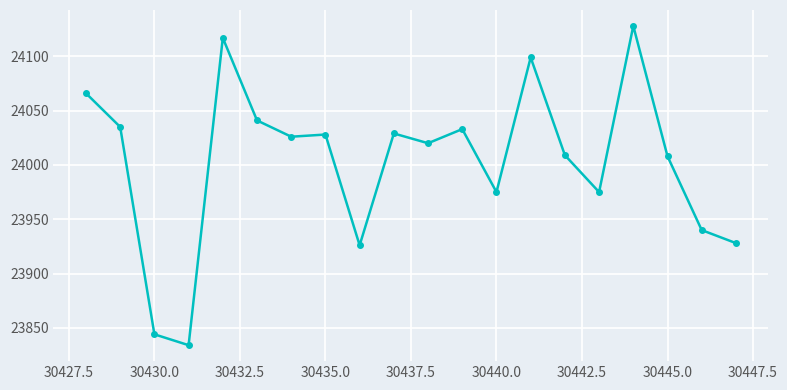

What is the value of the 5th point from the left?

24117